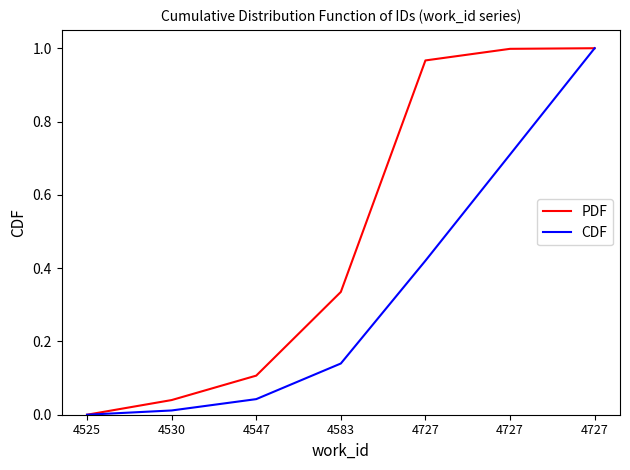

Is this an area chart (filled region under the line)?

No